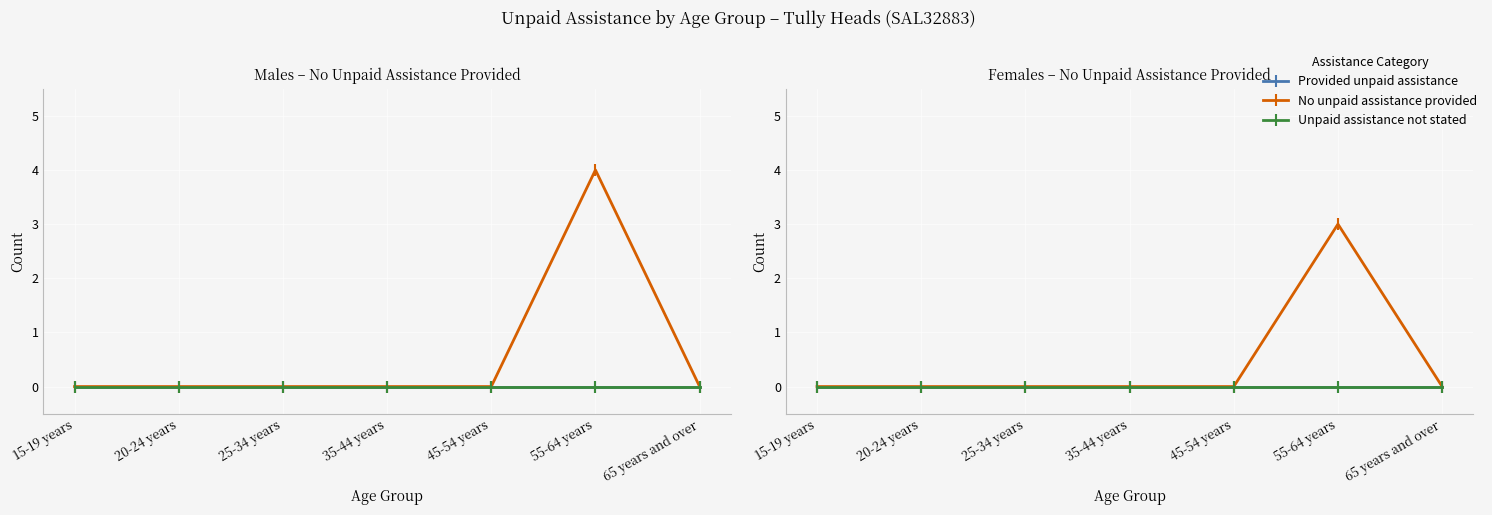

How many series are shown in this chart?

3